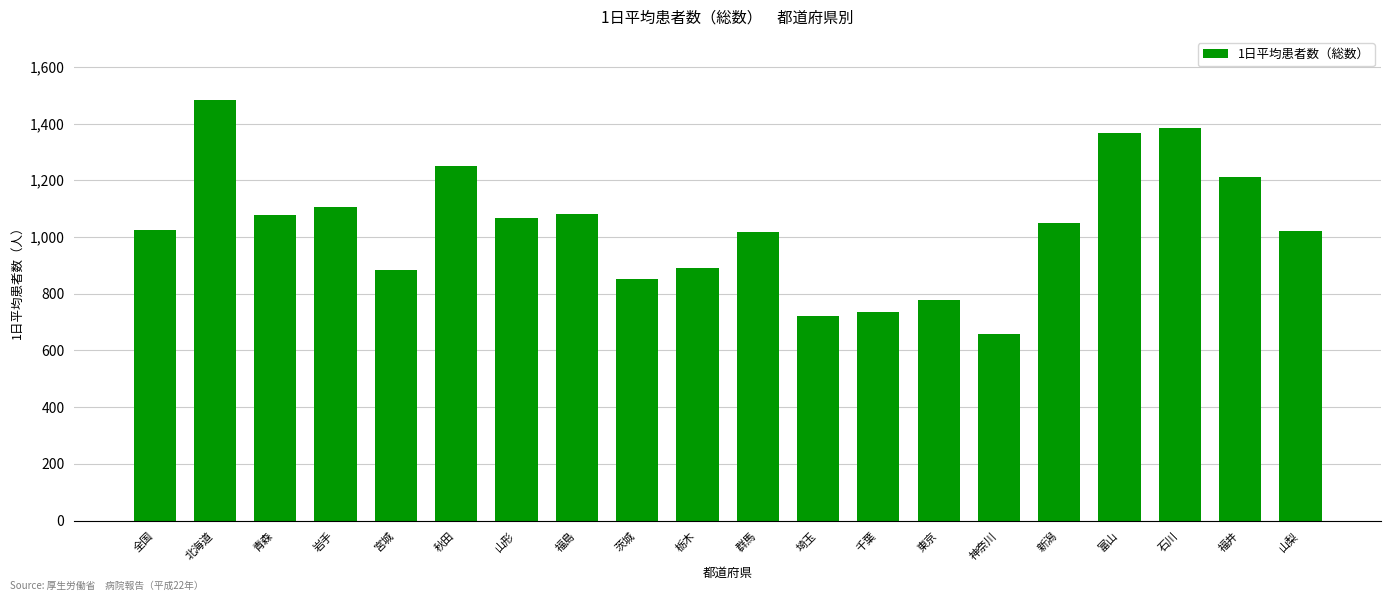

What is the label of the 15th bar from the right?

秋田